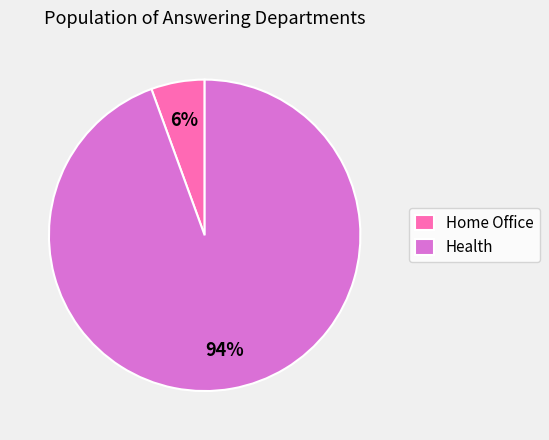

How many segments does this pie chart have?

2